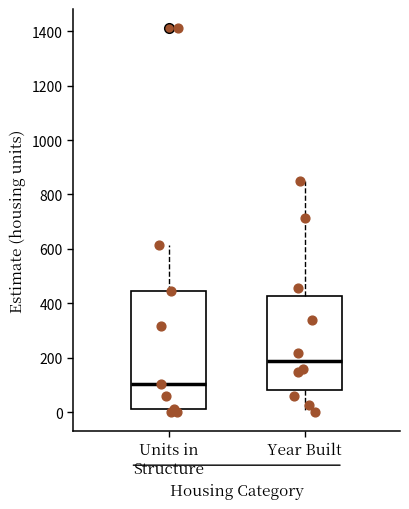

Reading left to right, read every box against the y-axis: the position of its median line, the range the box covers, and the ends of its whiskers. The values are not printed on the chart, so give them approximately, as read against the axis.

Units in Structure: median 100, box 20 to 440, whiskers 0 to 620
Year Built: median 180, box 80 to 420, whiskers 0 to 840